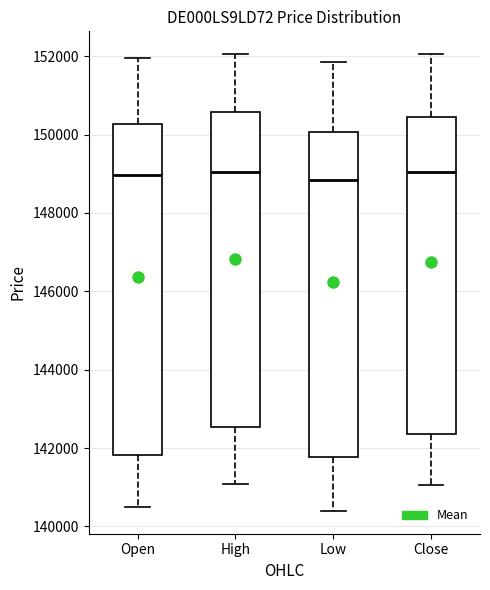

Where is the lower edge of the box for Open on the y-axis? The values are not printed on the chart, so give them approximately, as read against the axis.

141800